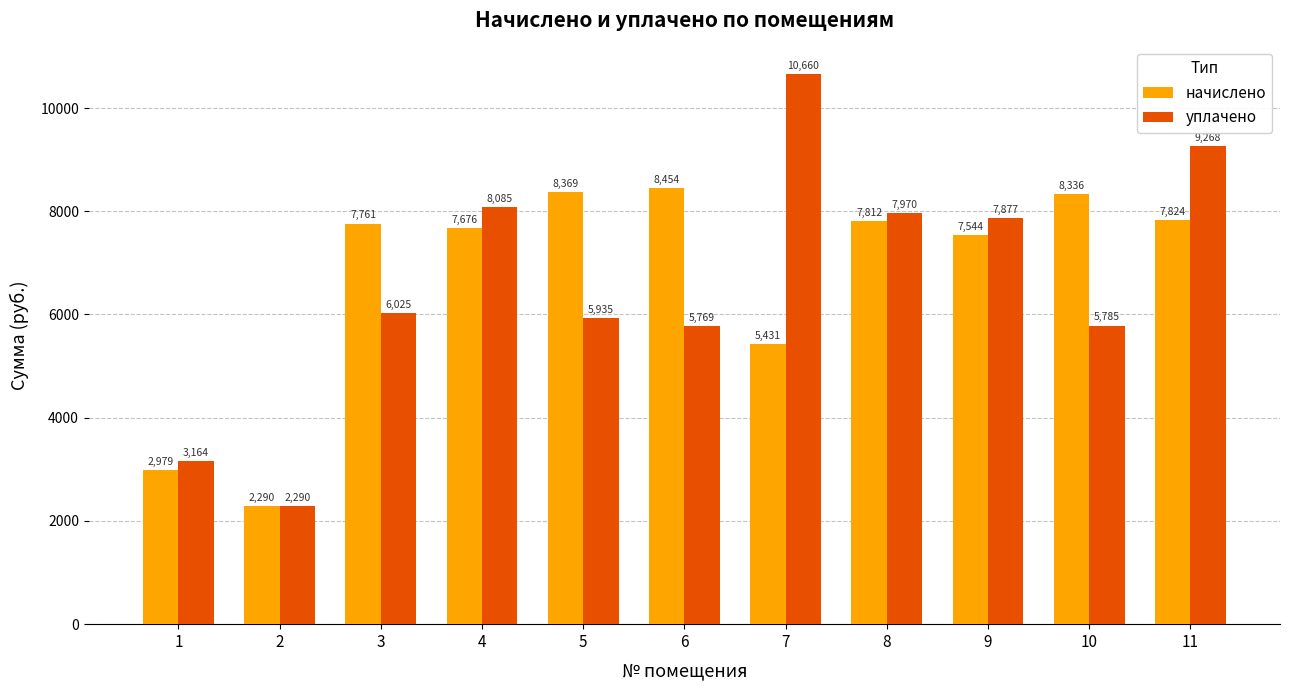

What is the difference between the maximum and minimum values in the уплачено series?

8370.8